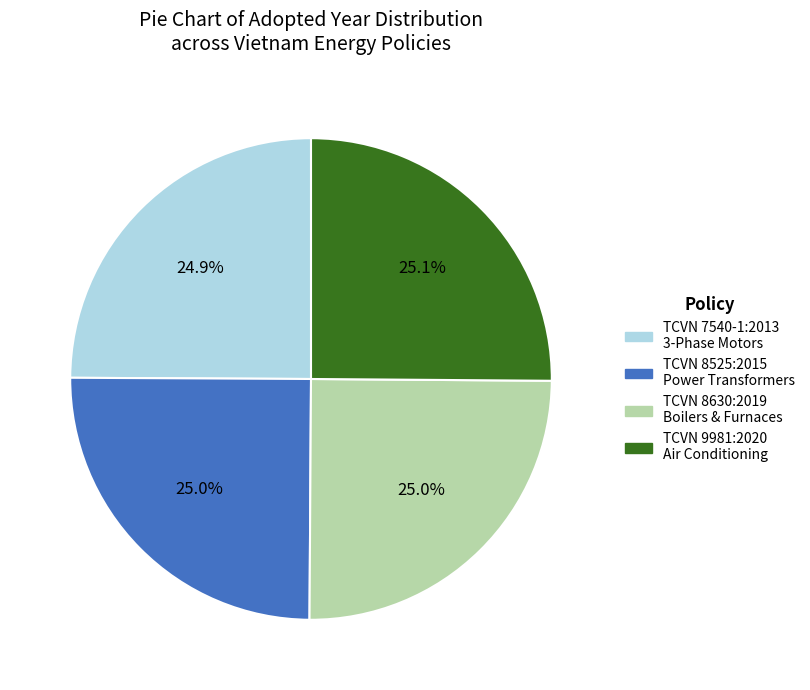

Is there a majority slice in this chart?

No